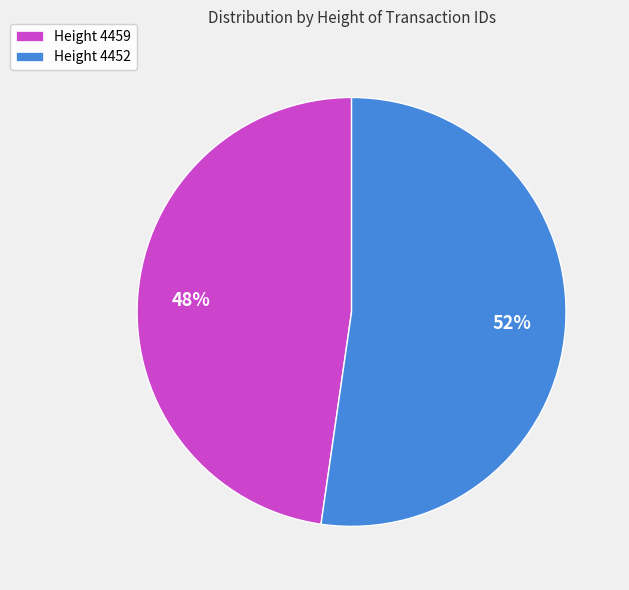

What is the majority slice?

Height 4452